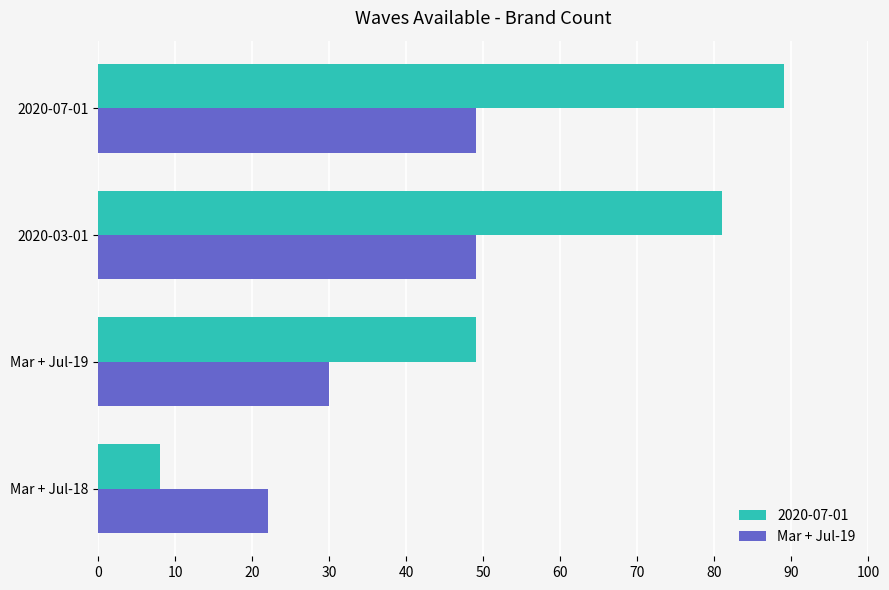

Is it true that Mar + Jul-19 equals 7 at Mar + Jul-18?

False